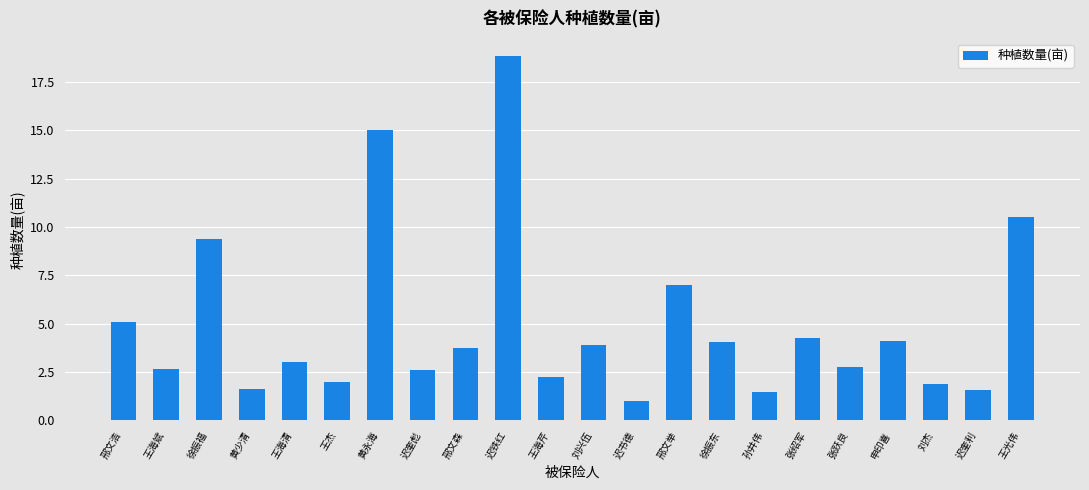

What is the change in value from 王海清 to 邢文举?

+4.0